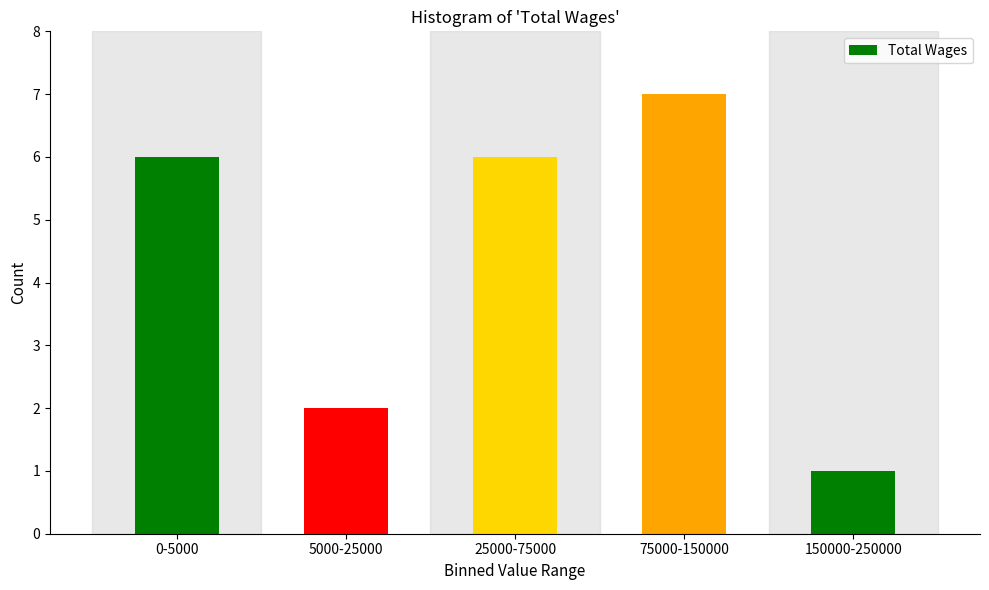

Reading left to right, extract all data points from this chart.

6	2	6	7	1